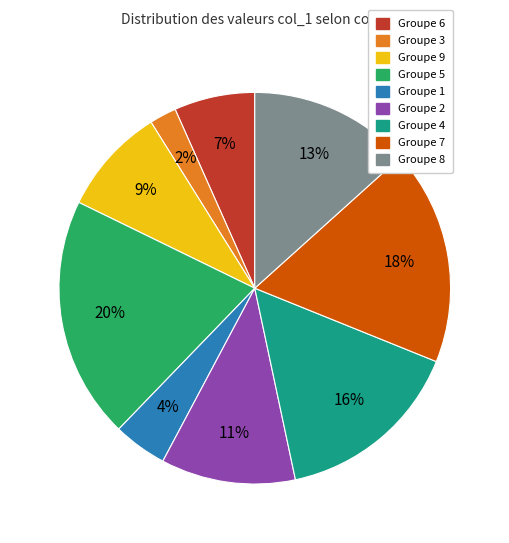

How many slices are in this pie chart?

9